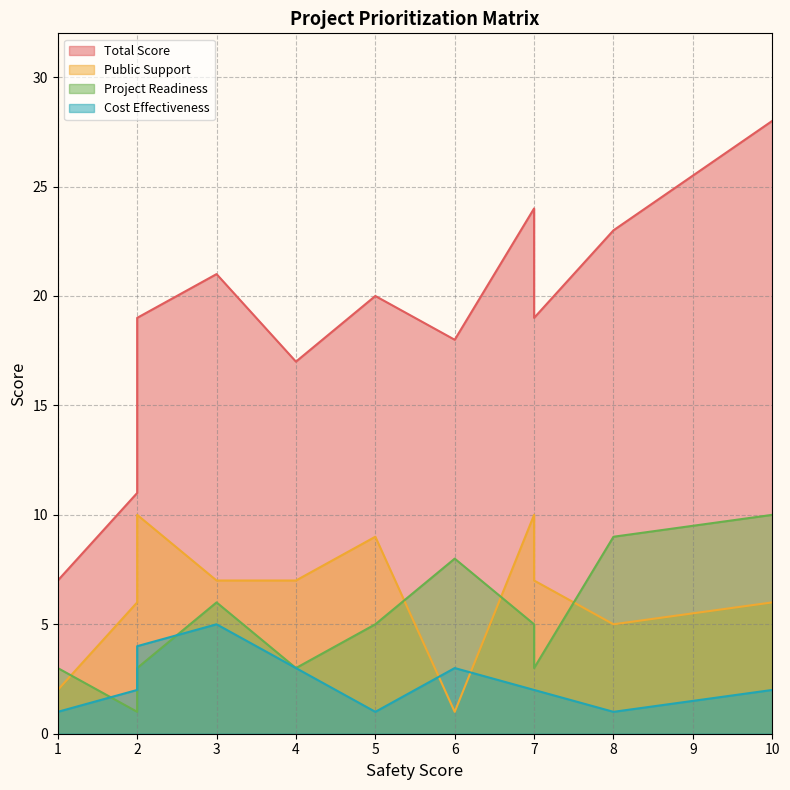

What is the highest value of the Public Support series?

10